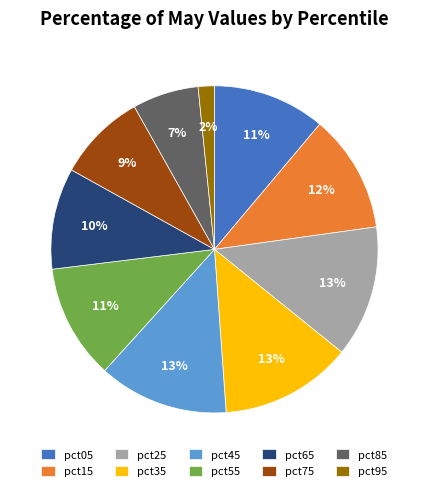

Count the number of slices in the pie.

10